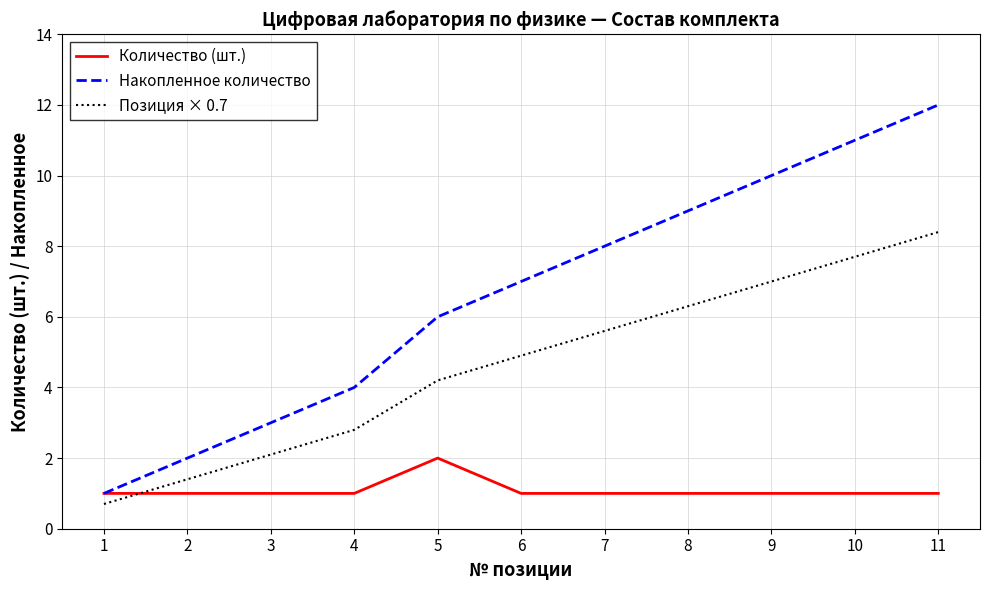

After their last crossing, which series has the higher values: Количество (шт.) or Позиция × 0.7?

Позиция × 0.7